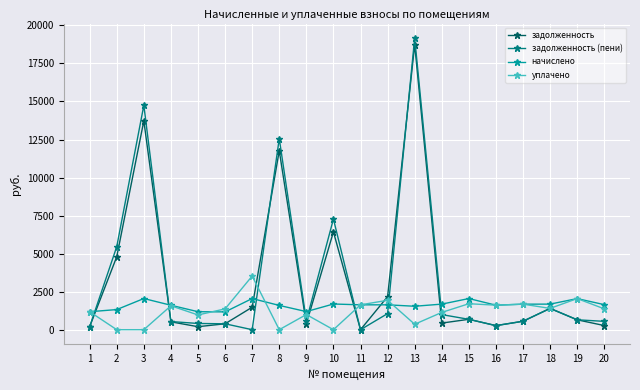

At which category is the sum across all series the highest?

13